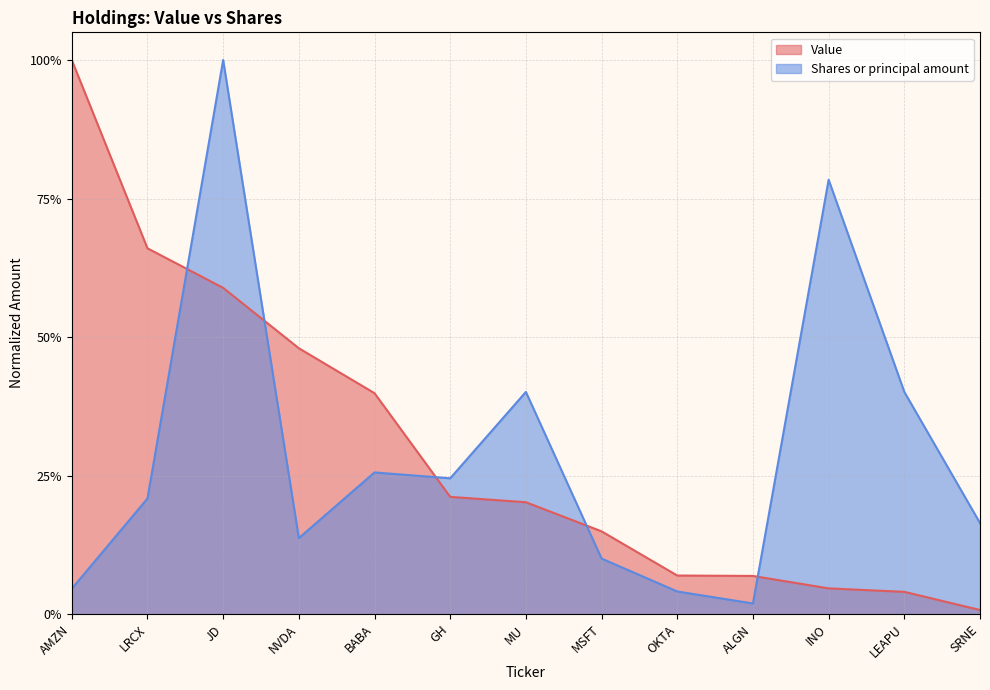

The Shares or principal amount series shows 0.0 at ALGN. True or false?

False